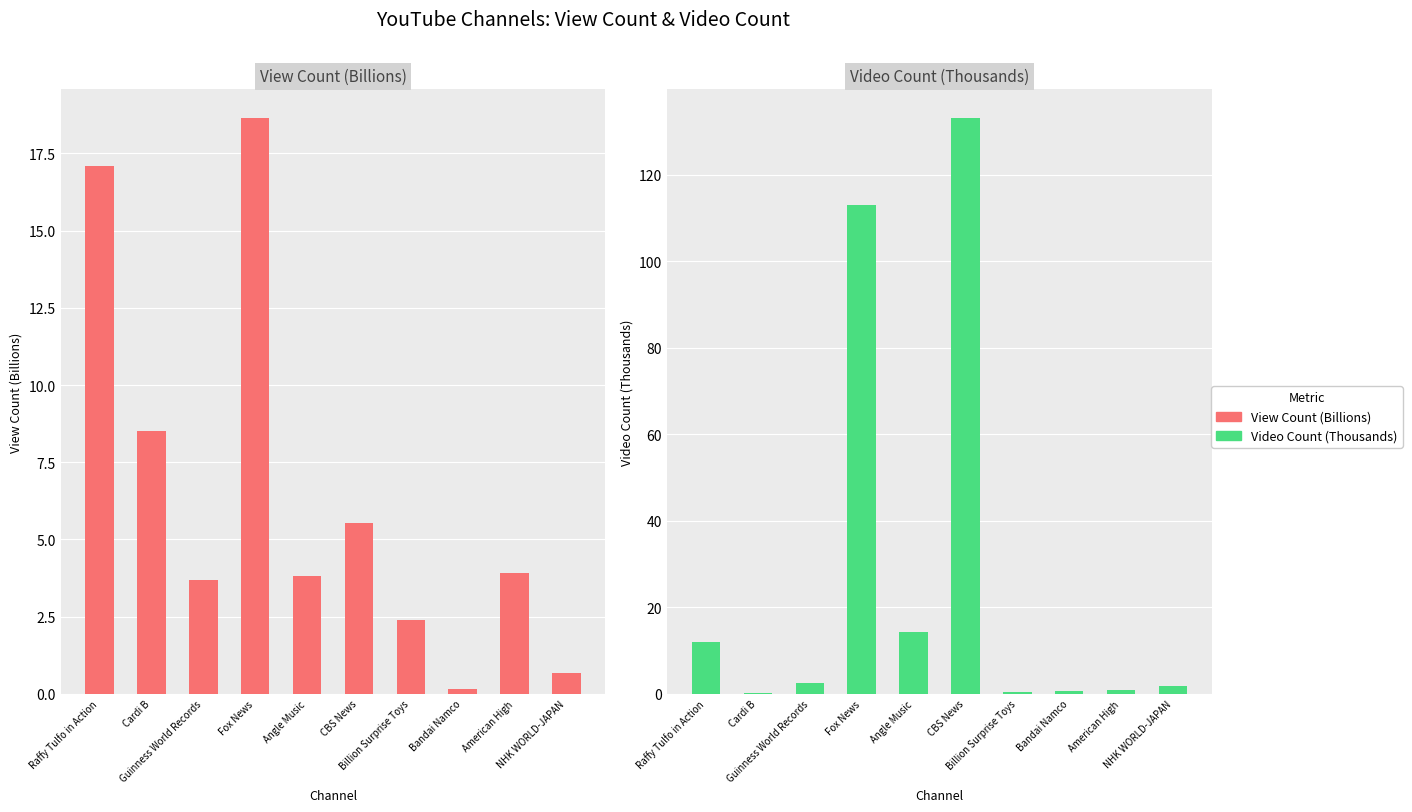

True or false: View Count (Billions) has a value of 17.1 at Raffy Tulfo in Action.

True